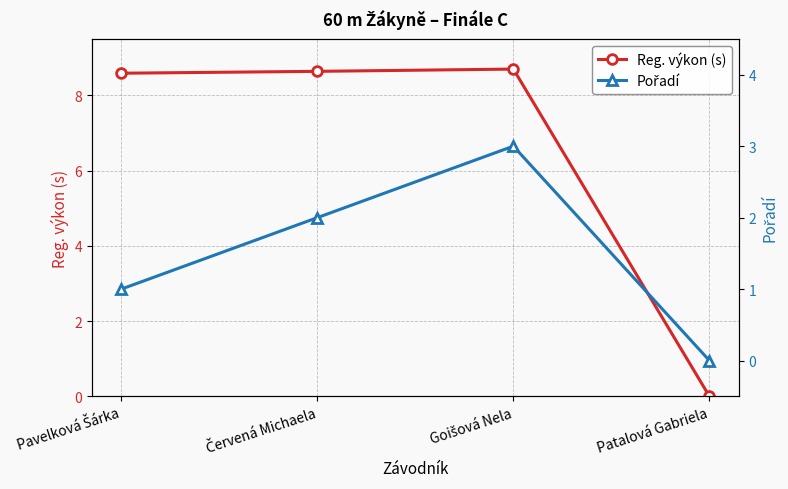

What is the label of the 4th point from the right?

Pavelková Šárka